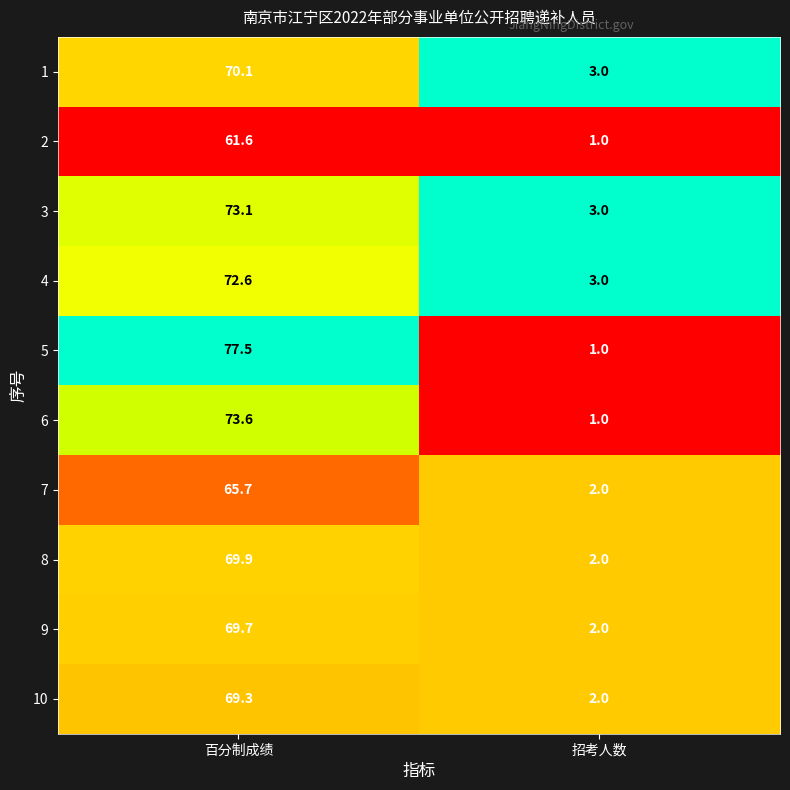

At which category is the sum across all series the highest?

百分制成绩